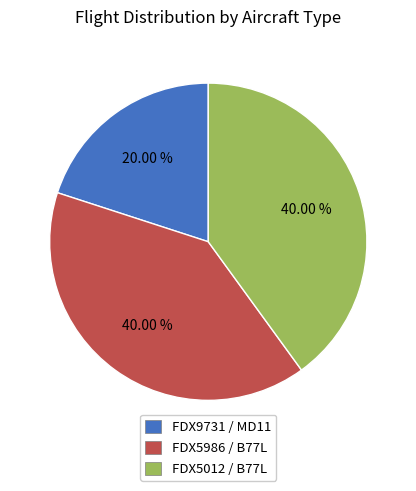

Does any single category account for the majority?

No